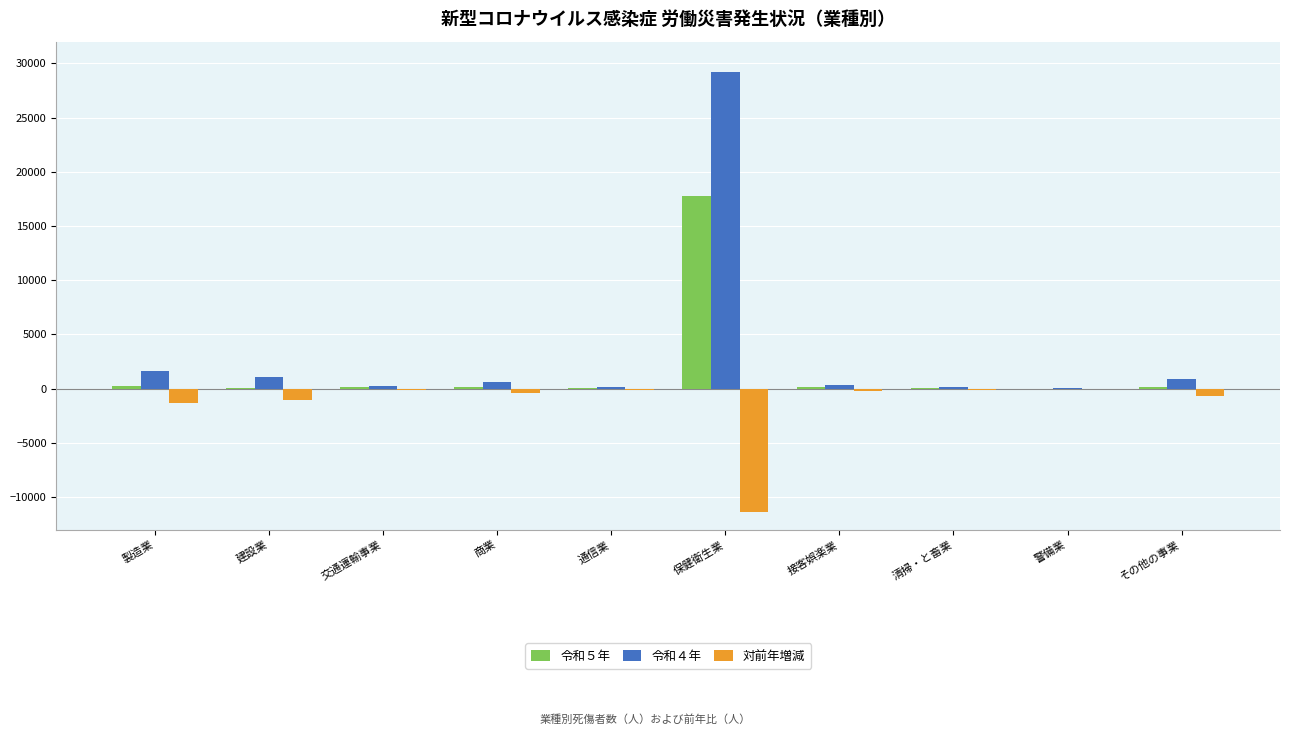

Are the bars grouped side by side (vs. stacked)?

Yes